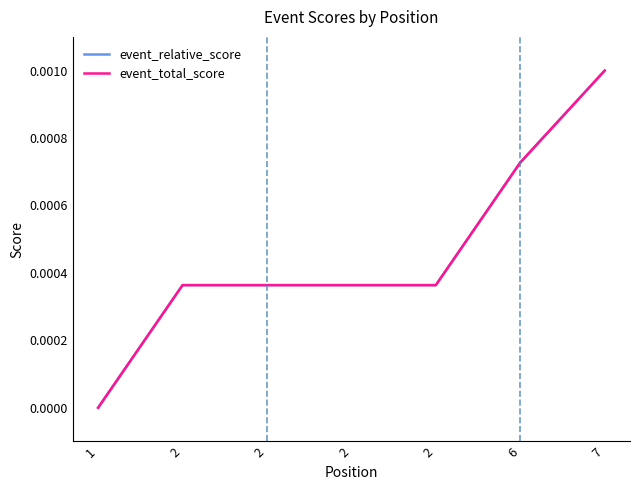

At how many categories does at least one series exceed 0?

6